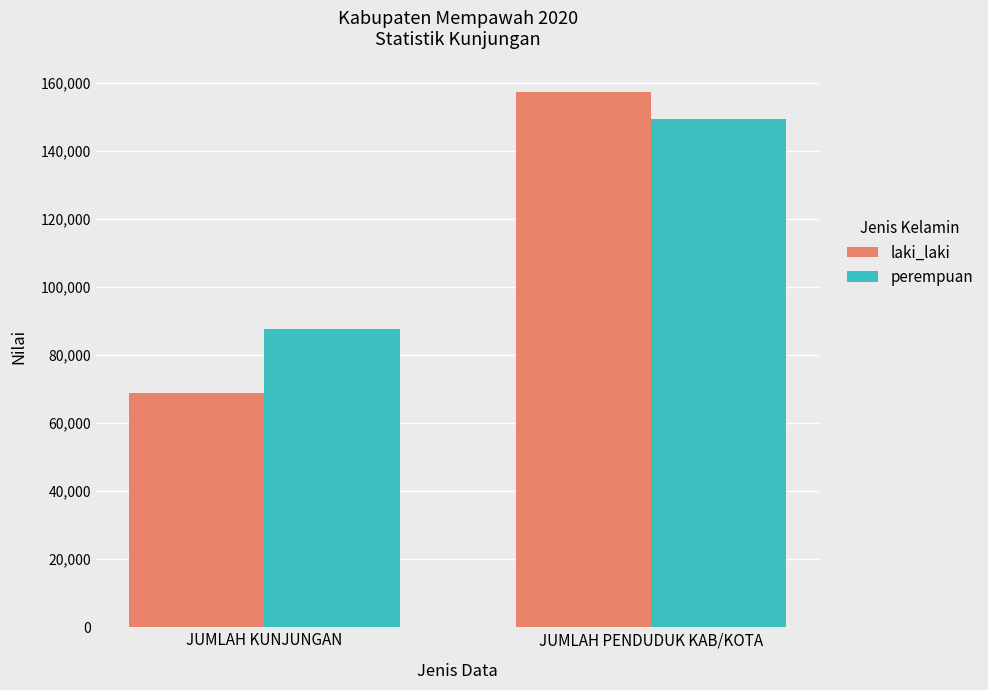

At which label is perempuan closest to 118373?

JUMLAH KUNJUNGAN